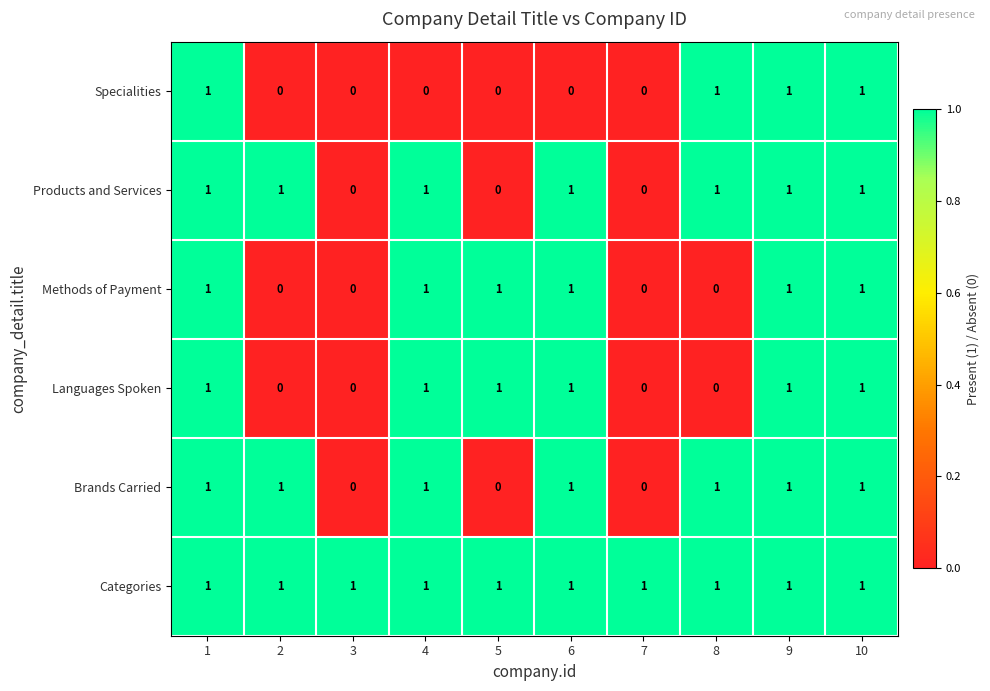

How many distinct data groups are displayed?

6